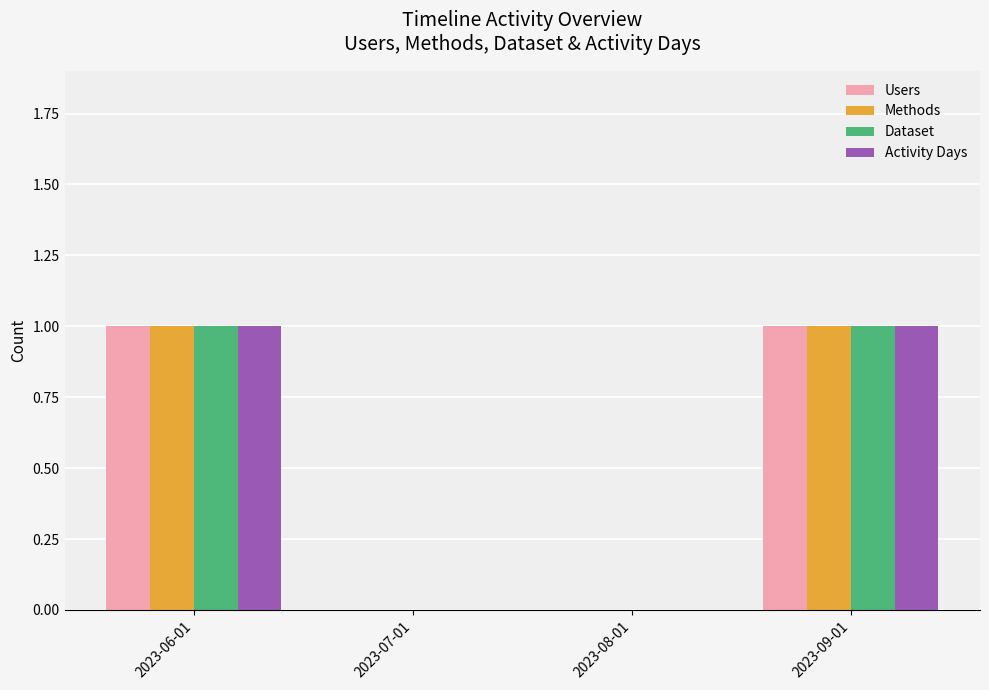

Does the chart contain stacked bars?

No